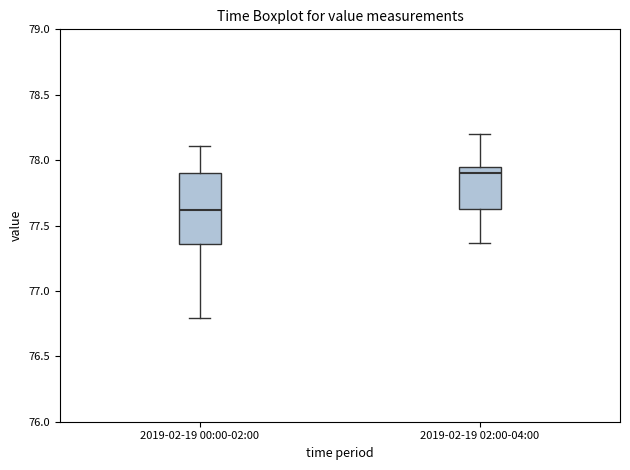

Where does the median line of the box for 2019-02-19 02:00-04:00 sit on the y-axis? The values are not printed on the chart, so give them approximately, as read against the axis.

77.90